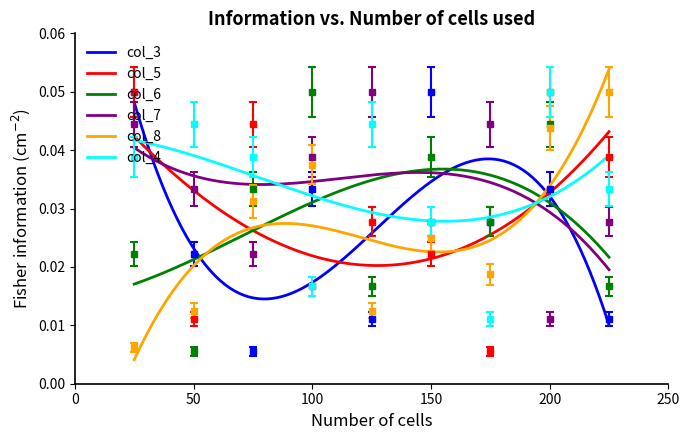

What is the highest value of the col_7 series?

0.1